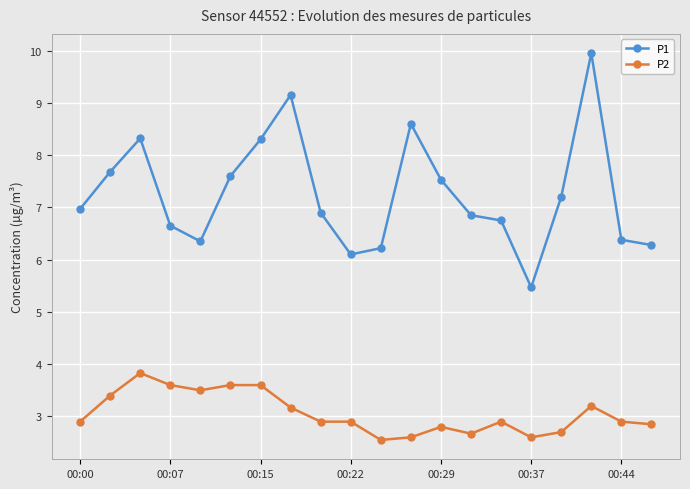

Which series has the largest total across all categories?

P1